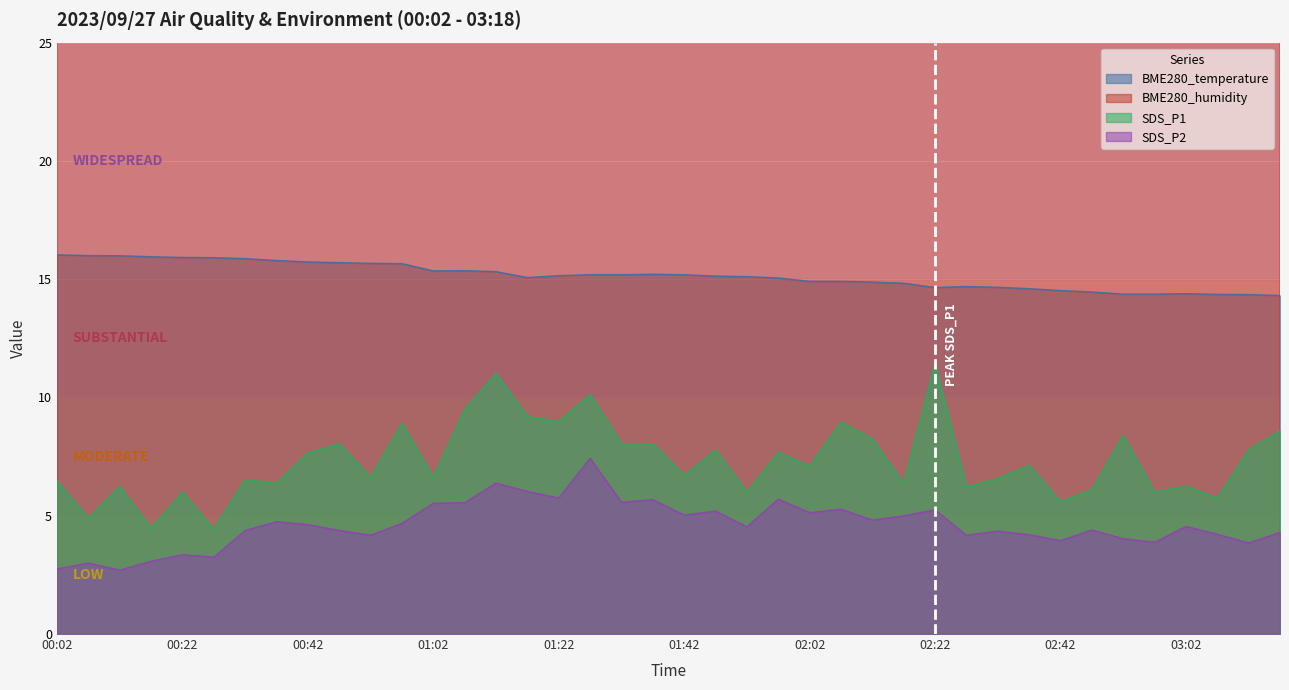

Which label corresponds to the smallest value in the chart?

00:12